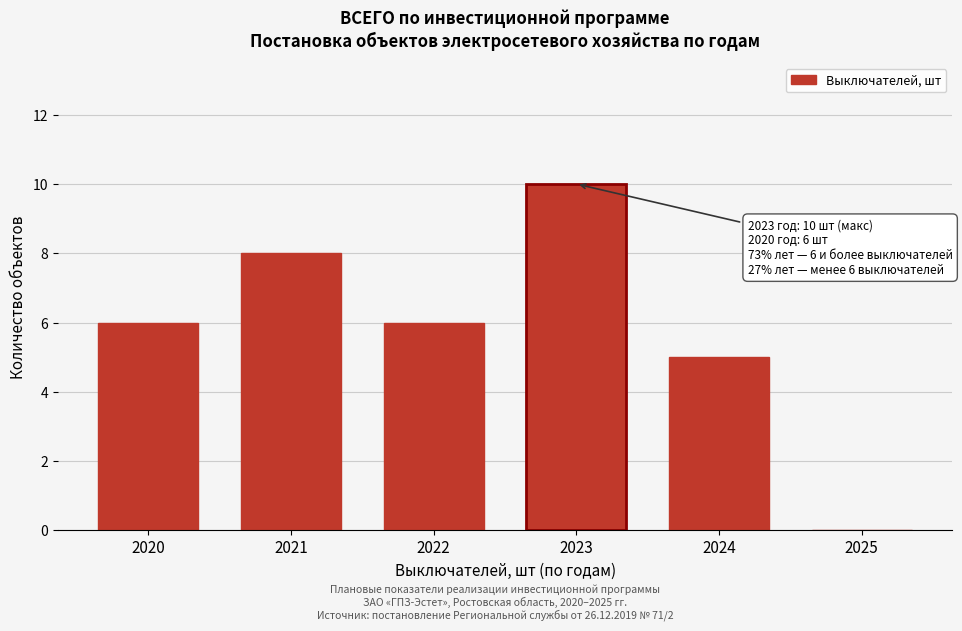

Reading right to left, what are all the values shown in this chart?

2025=0	2024=5	2023=10	2022=6	2021=8	2020=6